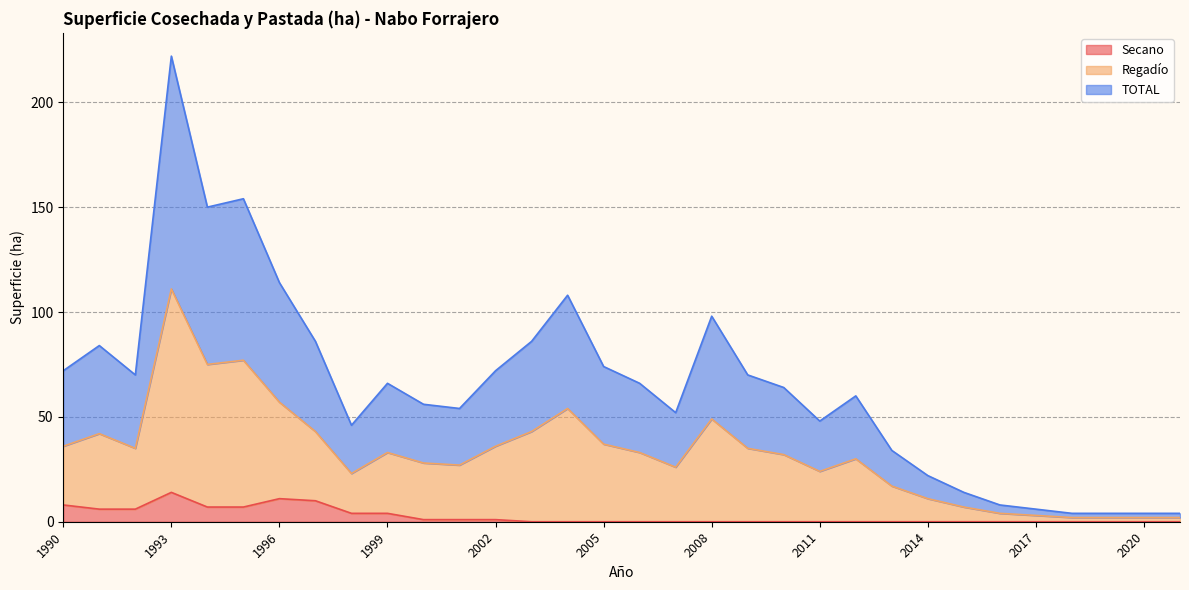

True or false: Regadío has more than 1 interior local peaks.

True